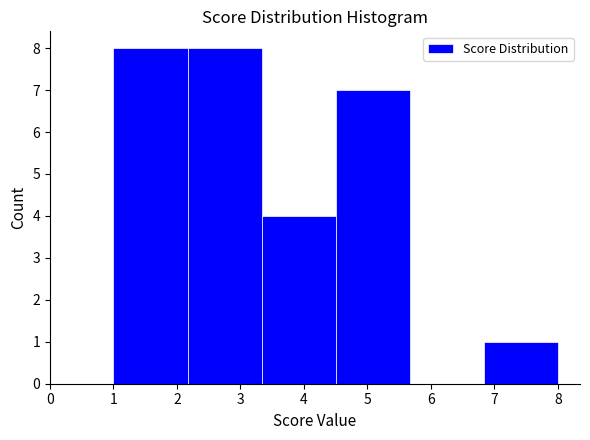

Reading left to right, transcribe this chart: for each bar, give the range it covers on the x-axis and its height. Neither the bar edges nor the heights are printed on the chart, so give them approximately, as read against the axes.

1.0 to 2.2: 8
2.2 to 3.3: 8
3.3 to 4.5: 4
4.5 to 5.7: 7
5.7 to 6.8: 0
6.8 to 8.0: 1